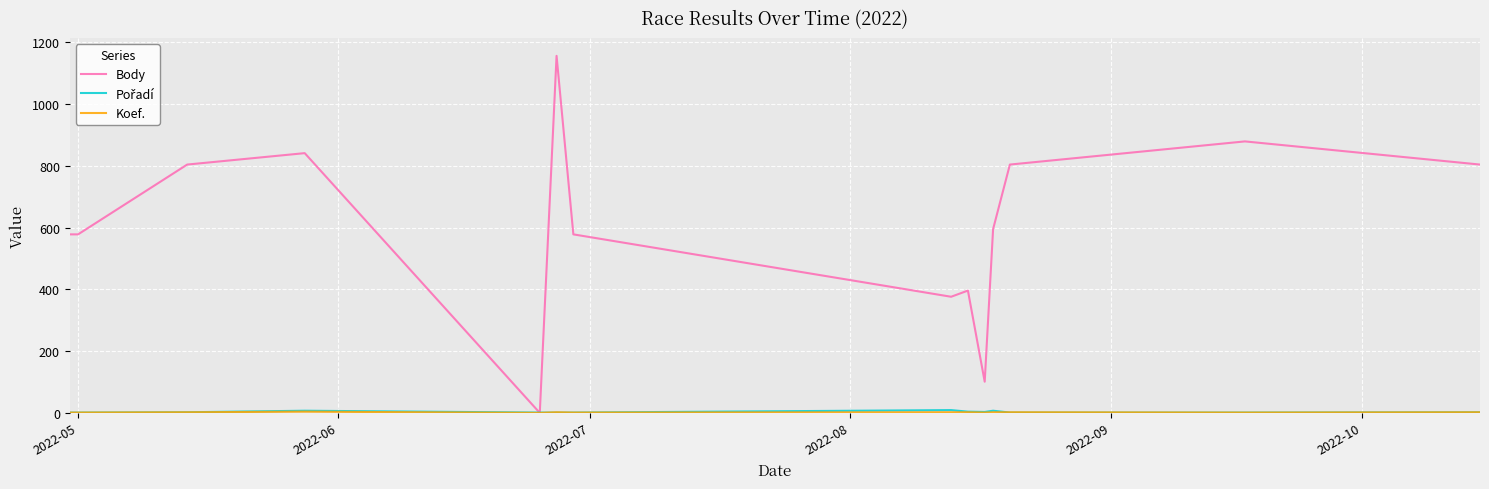

Which series has the largest total across all categories?

Body